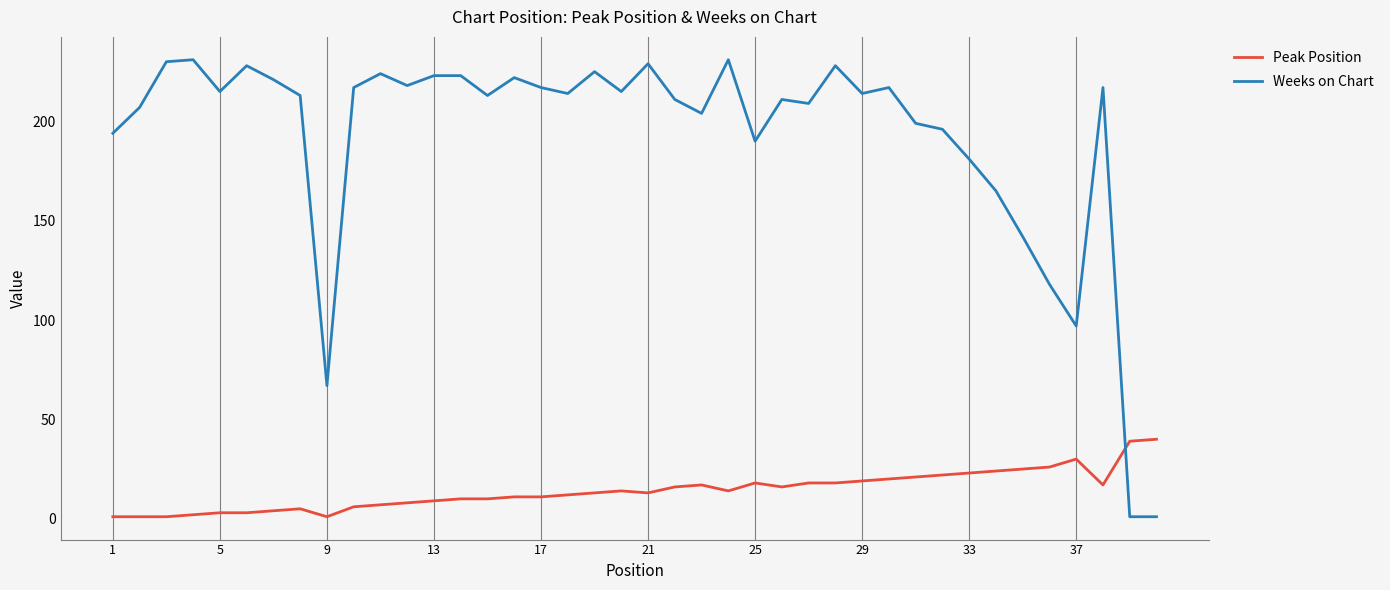

What are all the series names shown in the legend?

Peak Position, Weeks on Chart